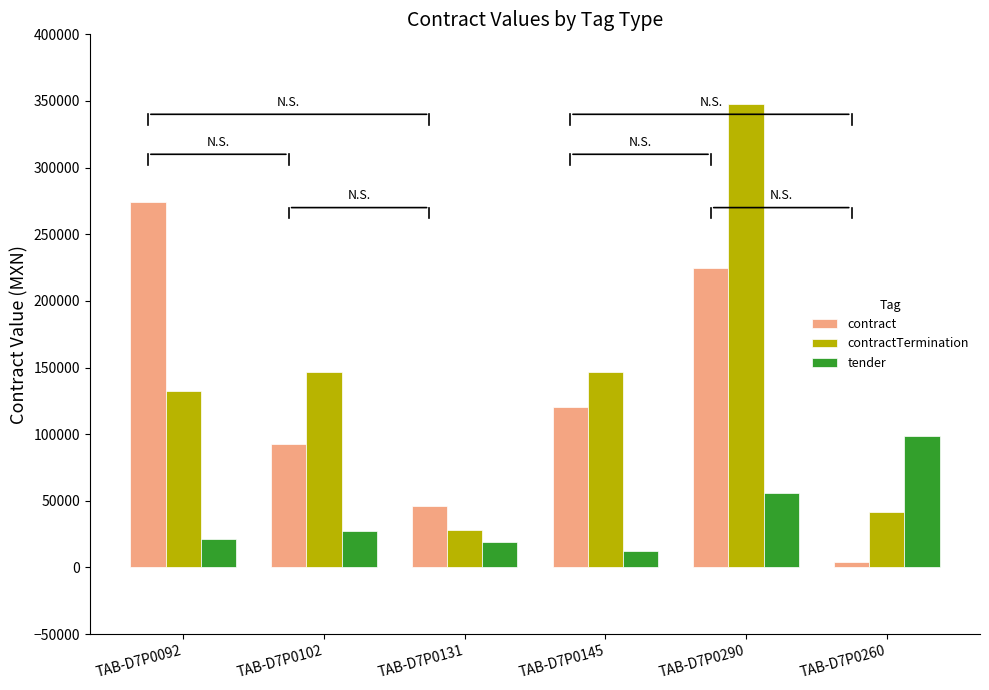

What is the average value of the contractTermination series?

140579.6